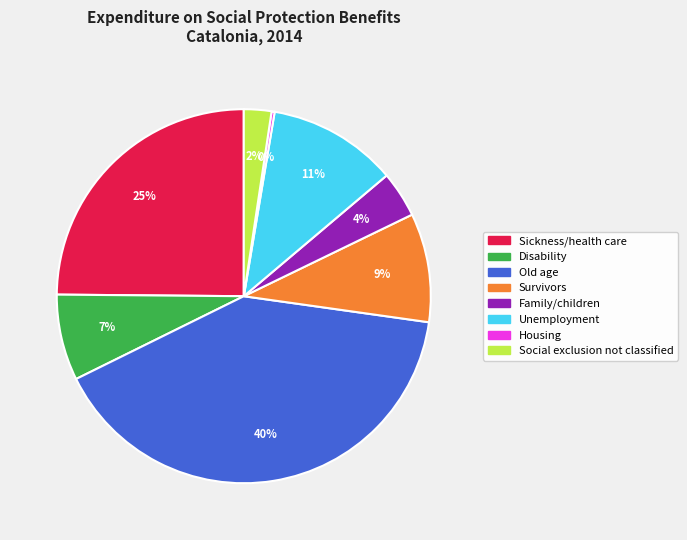

Which category has the biggest portion of the pie?

Old age